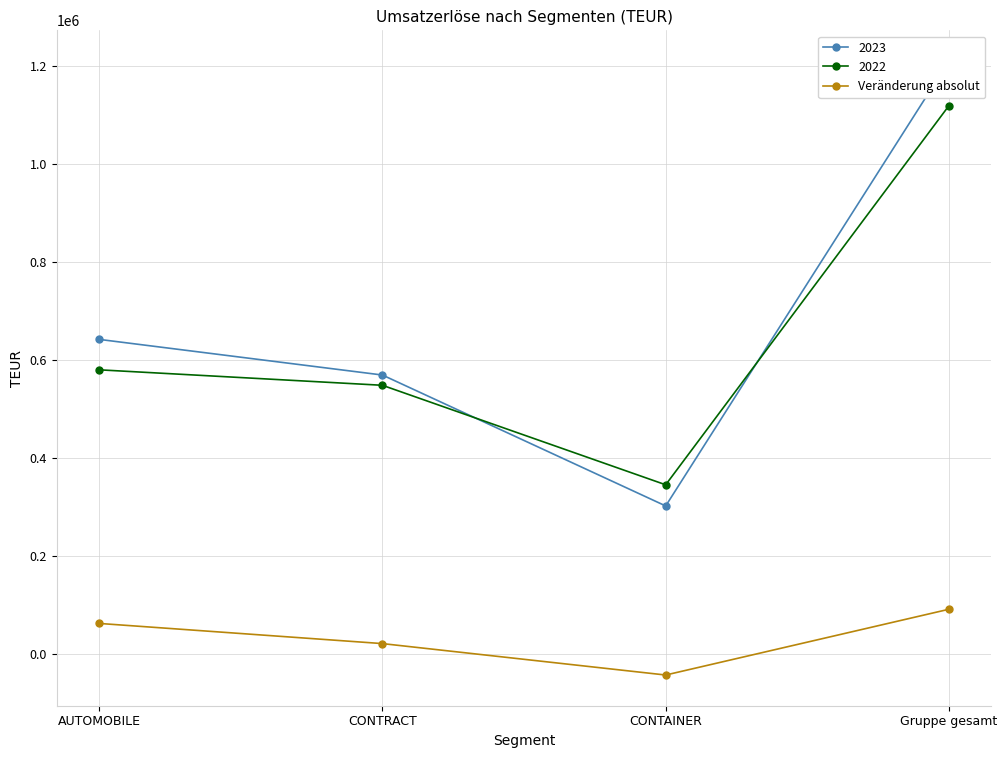

List the labels in order of value, largest first.

Gruppe gesamt, AUTOMOBILE, CONTRACT, CONTAINER